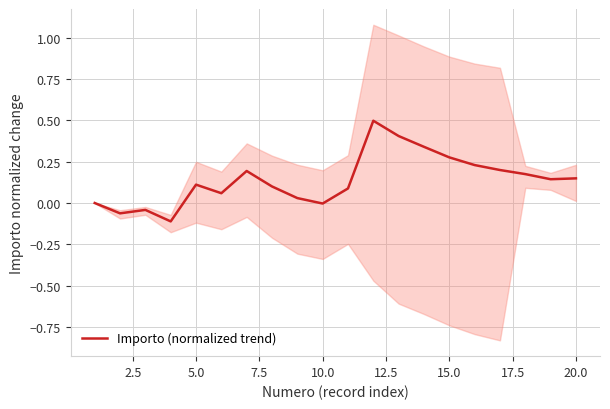

What is the maximum value shown in the chart?

0.5